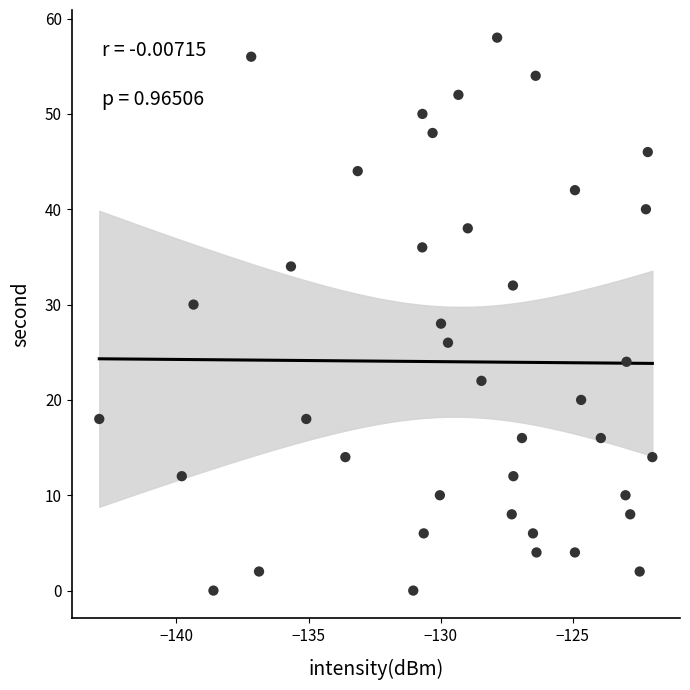

What is the range of Y values (max minus min)?

58